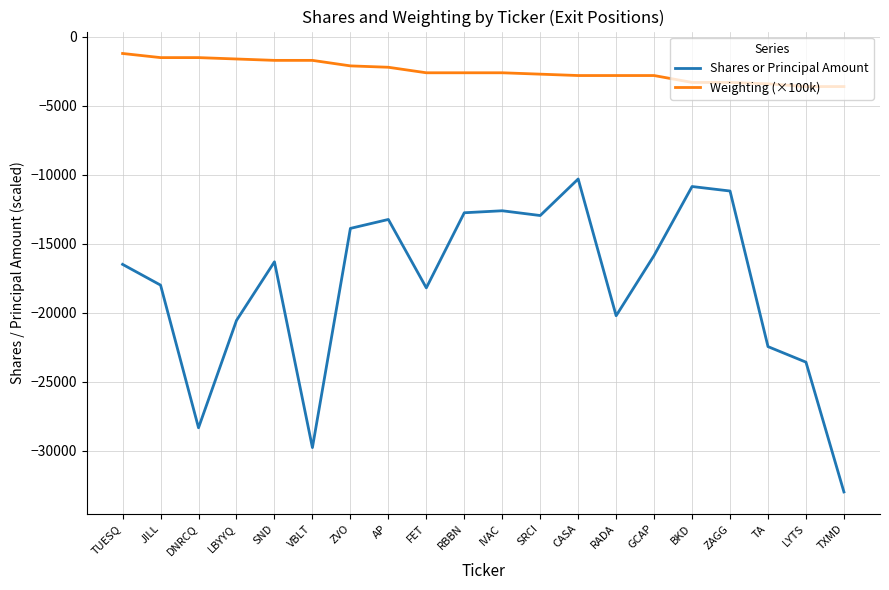

True or false: Shares or Principal Amount and Weighting (×100k) cross at least once.

False